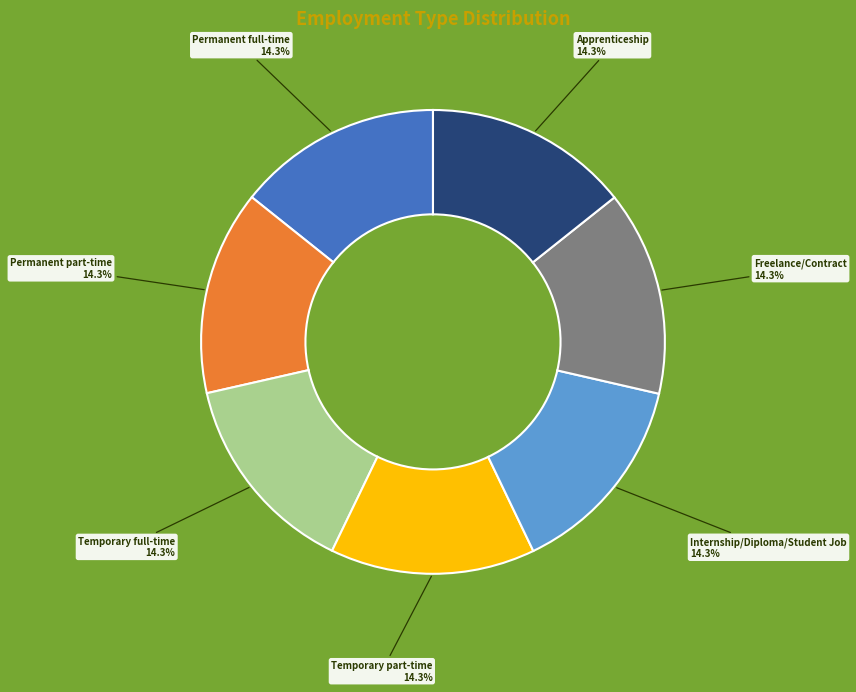

To the nearest percent, what percentage of the pie is Temporary part-time?

14%